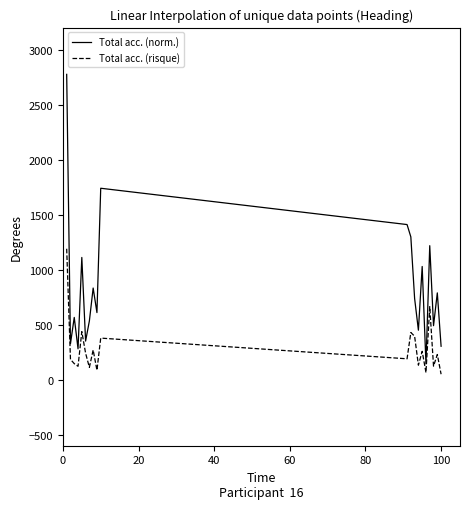

What is the average value of the Total acc. (norm.) series?

850